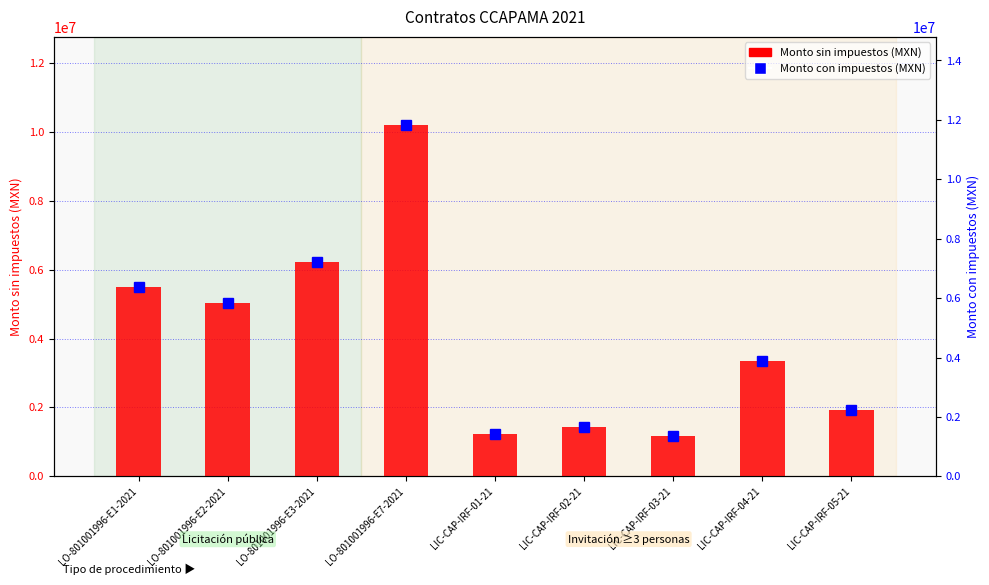

What is the approximate value of Monto sin impuestos (MXN) at LIC-CAP-IRF-01-21?

1235290.4